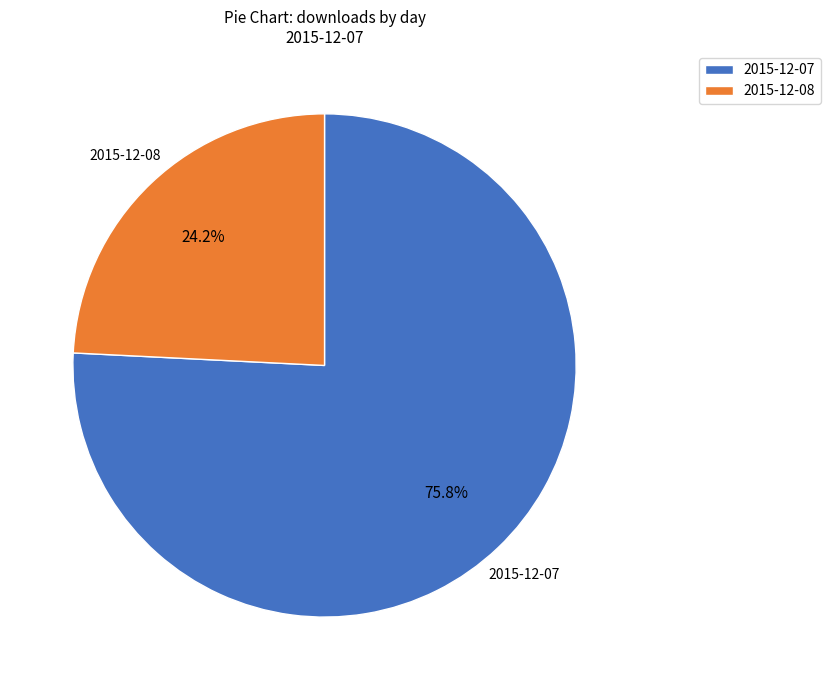

Rank the categories by value from lowest to highest.

2015-12-08, 2015-12-07